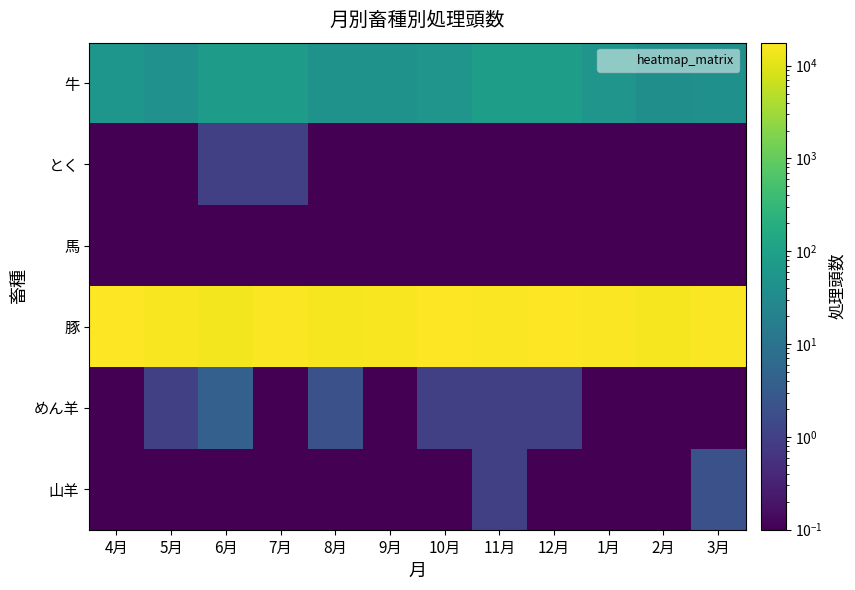

Which series has the largest total across all categories?

豚